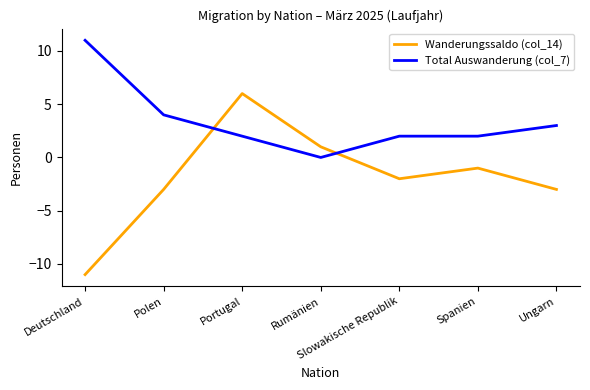

True or false: Wanderungssaldo (col_14) and Total Auswanderung (col_7) intersect in this chart.

True